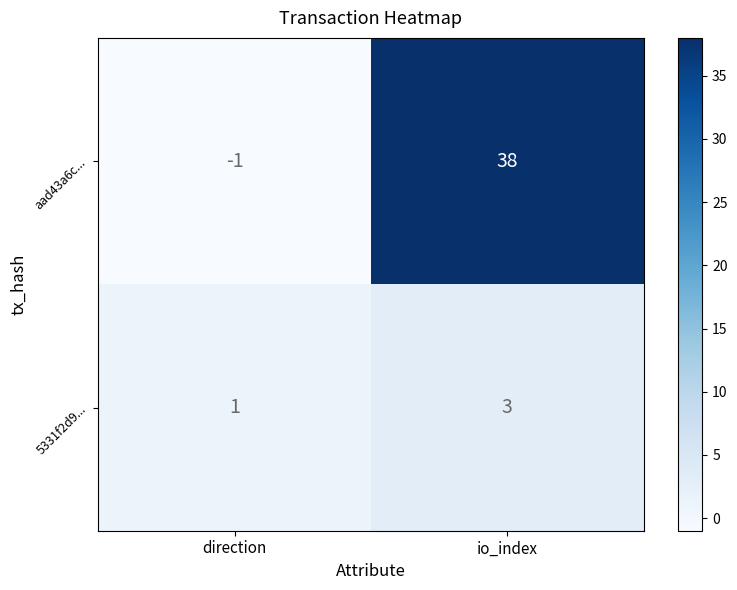

What is the sum of all 5331f2d9... values?

4